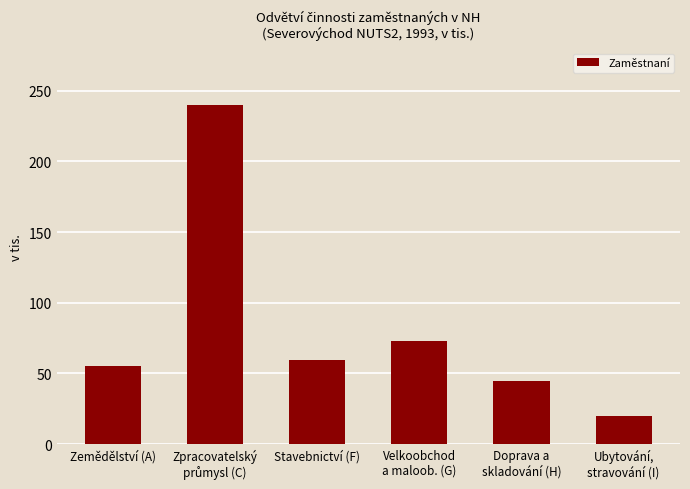

What is the maximum value shown in the chart?

239.8